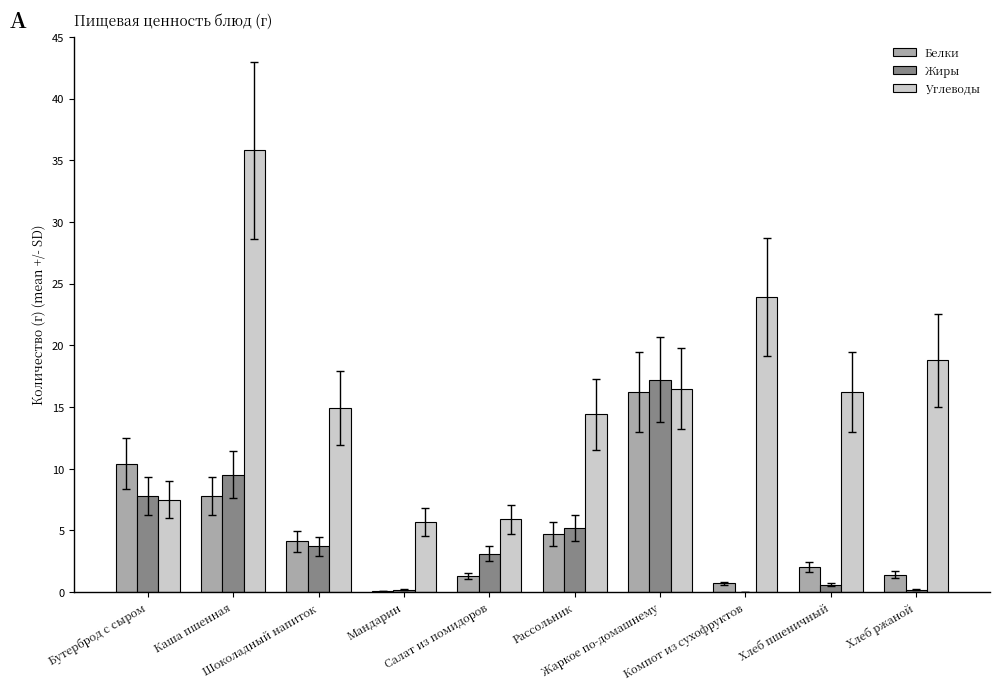

Which series has the largest total across all categories?

Углеводы